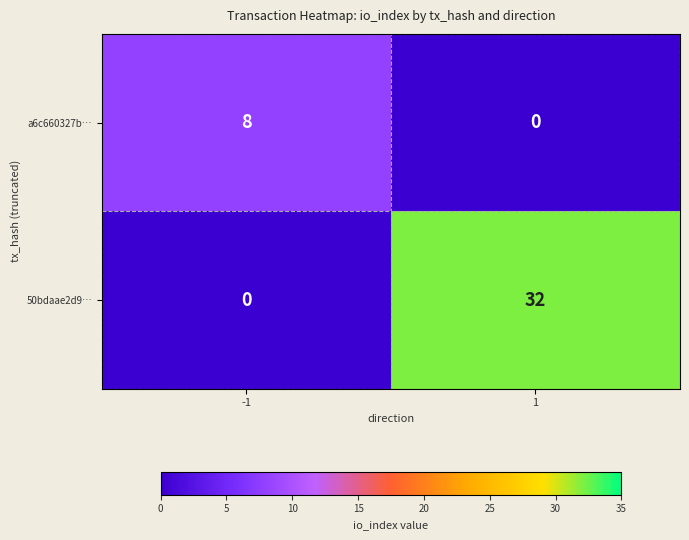

True or false: 50bdaae2d9… has a value of 0 at -1.

True